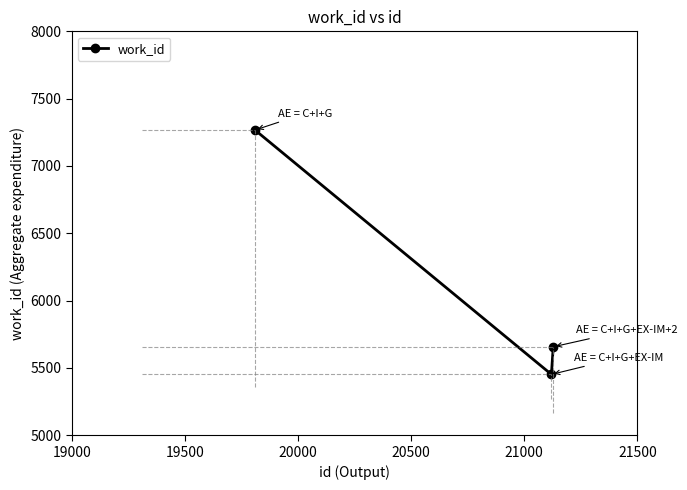

What is the sum of all values?

18376